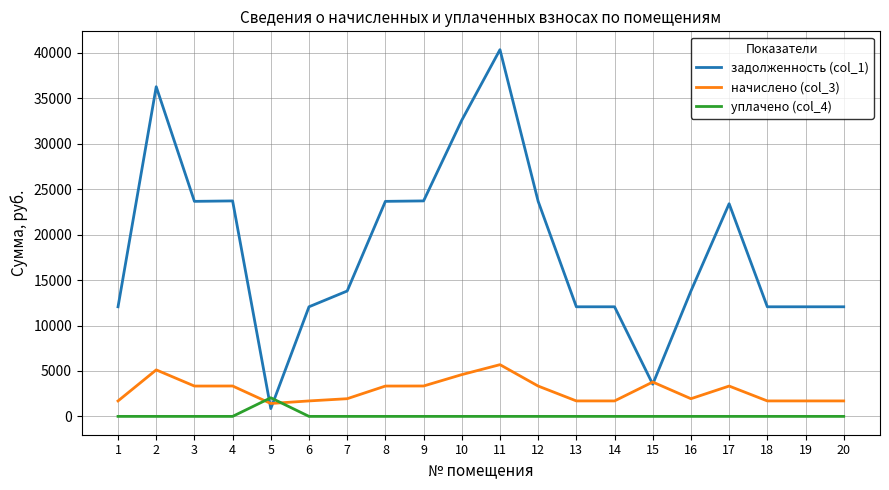

What is the difference between the maximum and second lowest values in the начислено (col_3) series?

3990.5